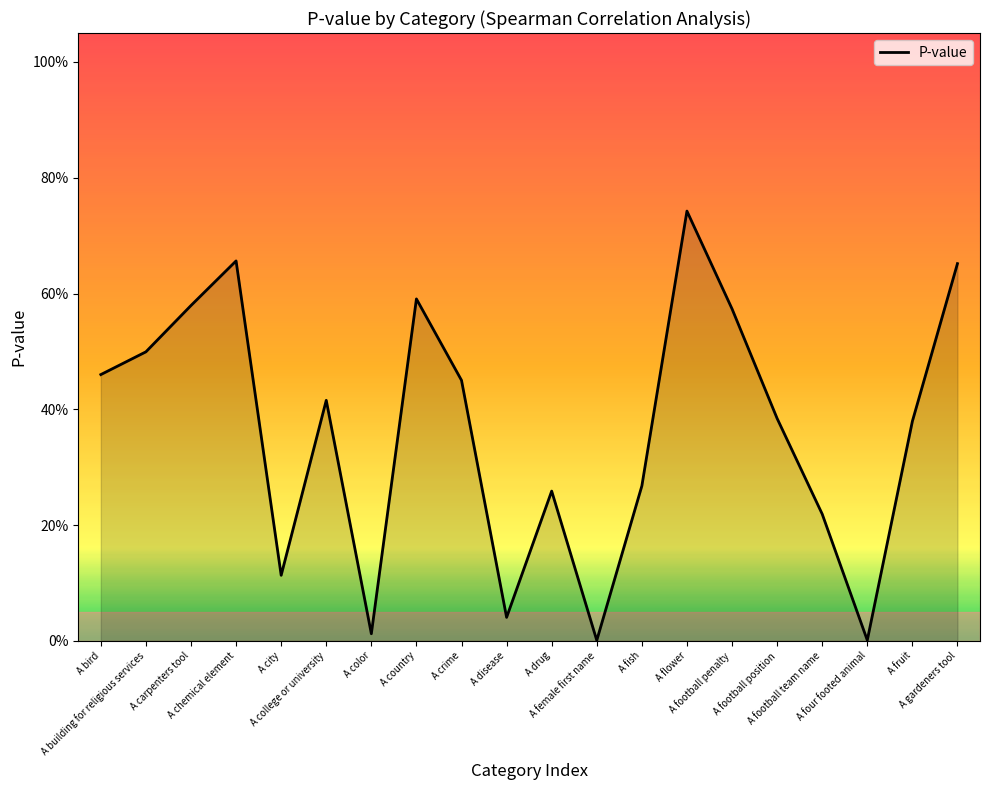

What is the average value?

0.4